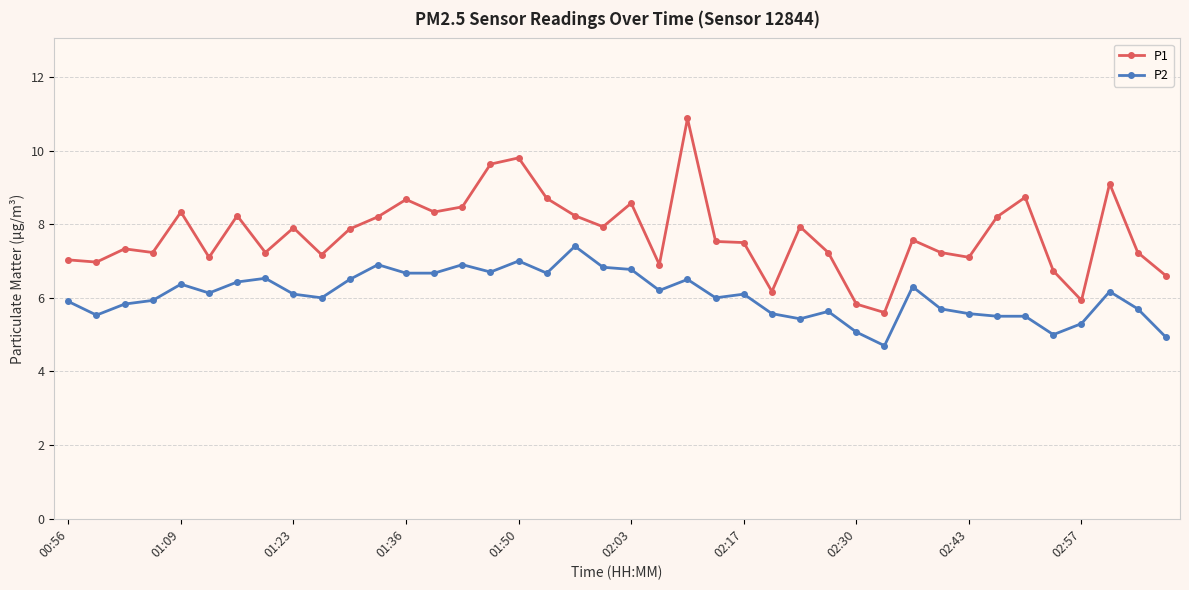

True or false: P1 has more than 2 interior local peaks.

True